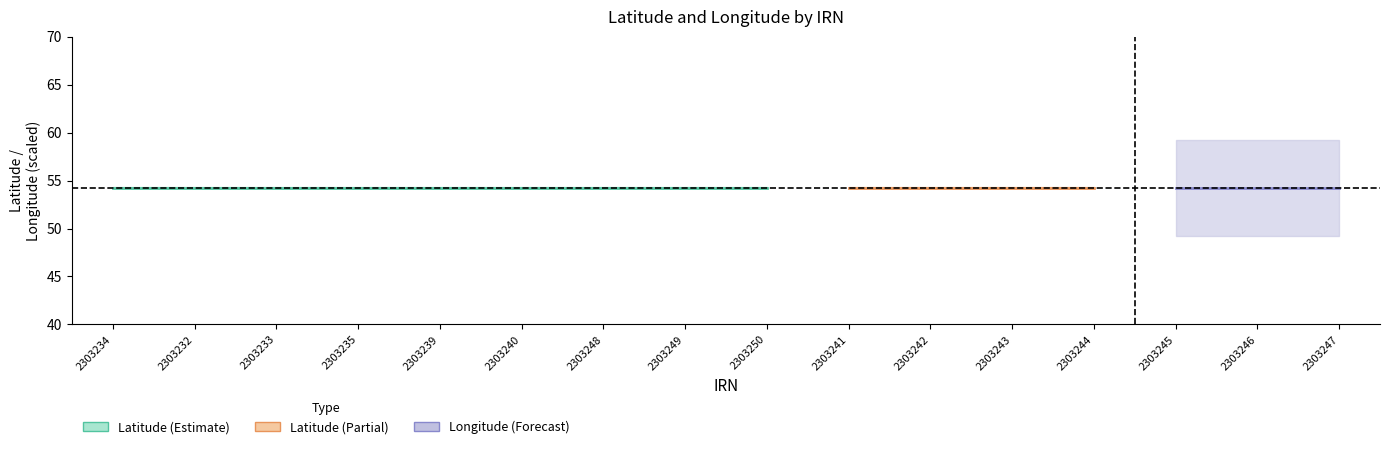

Is it true that Latitude equals 54.2 at 0?

True